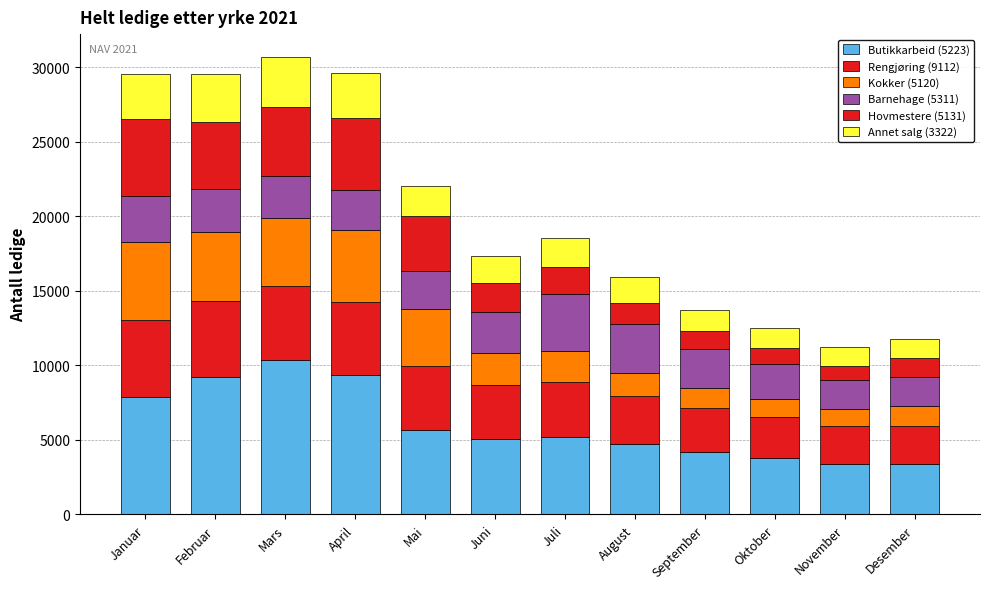

How many distinct data groups are displayed?

6